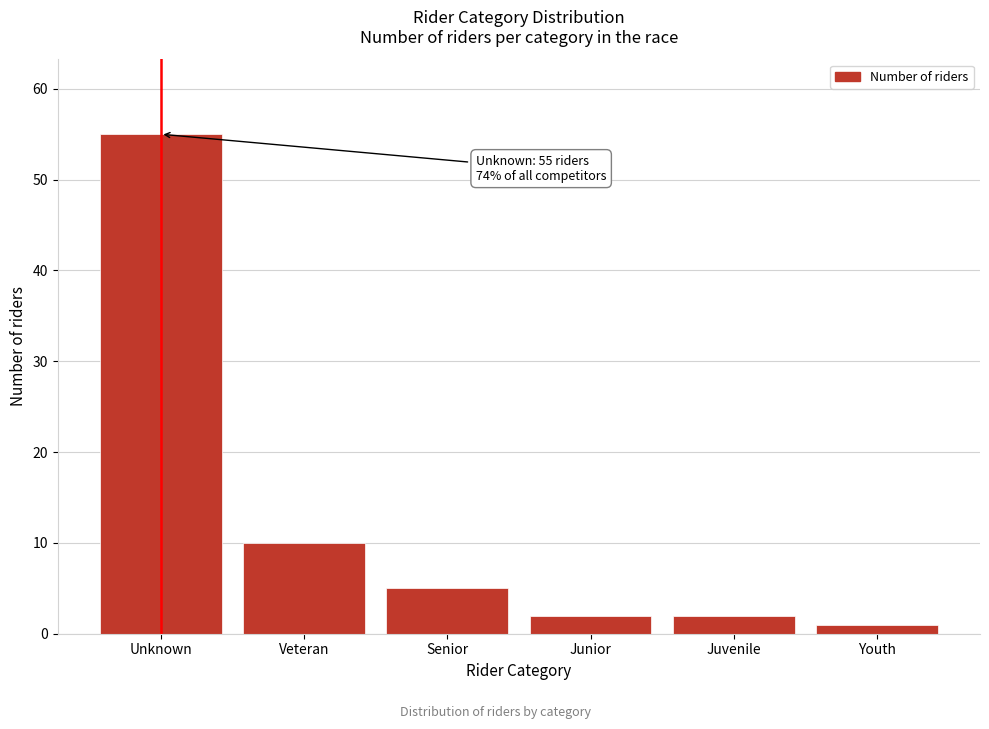

Reading left to right, list all the values displayed in this chart.

Unknown=55	Veteran=10	Senior=5	Junior=2	Juvenile=2	Youth=1